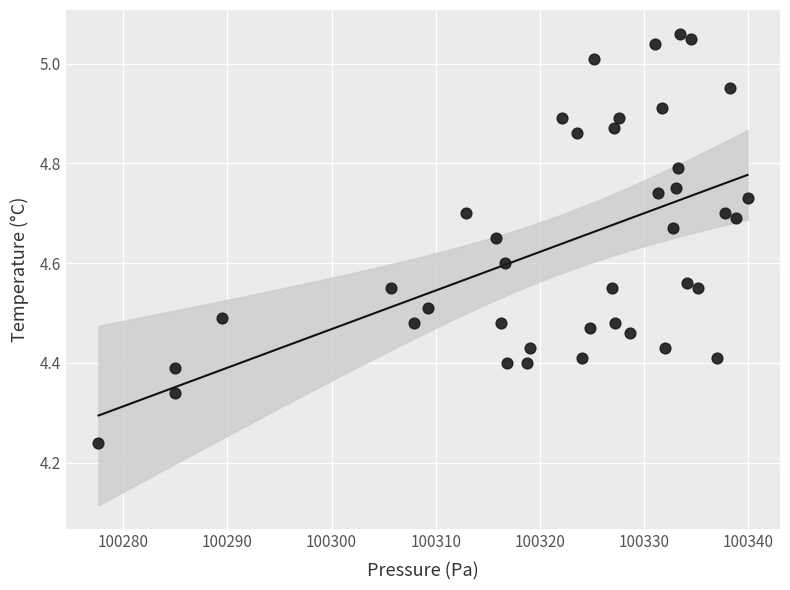

What is the range of X values (max minus min)?

62.3